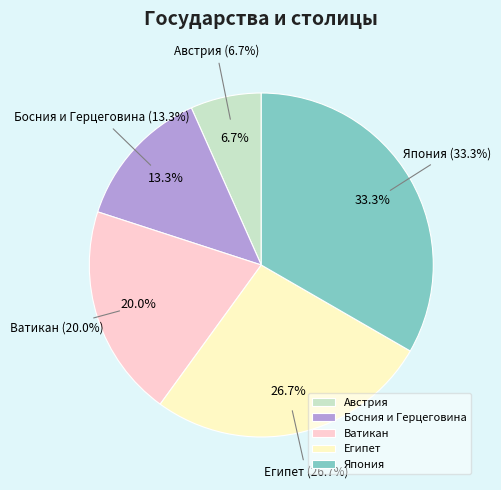

What percentage is NOT represented by Египет?

73.3%